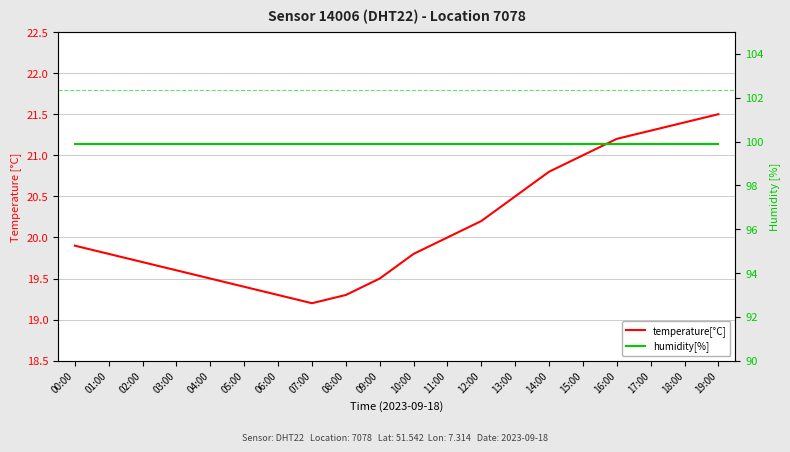

Which label corresponds to the largest value in the chart?

00:00